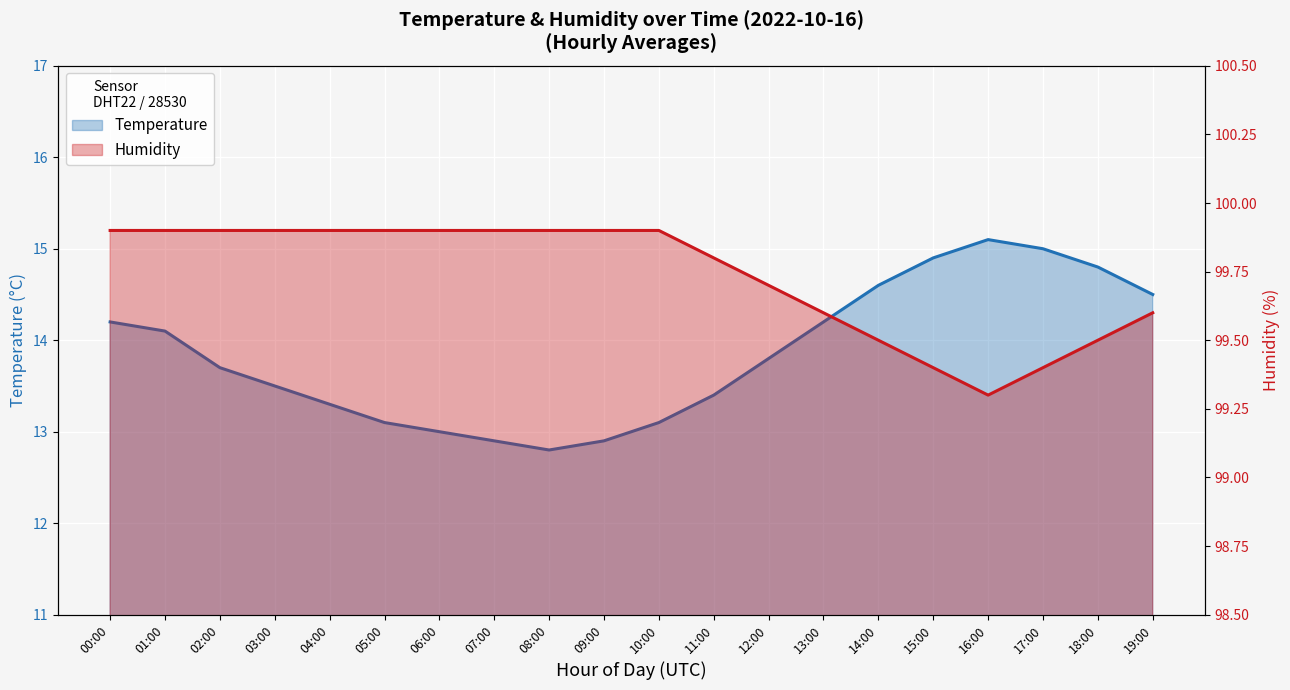

What is the greatest value displayed?

99.9